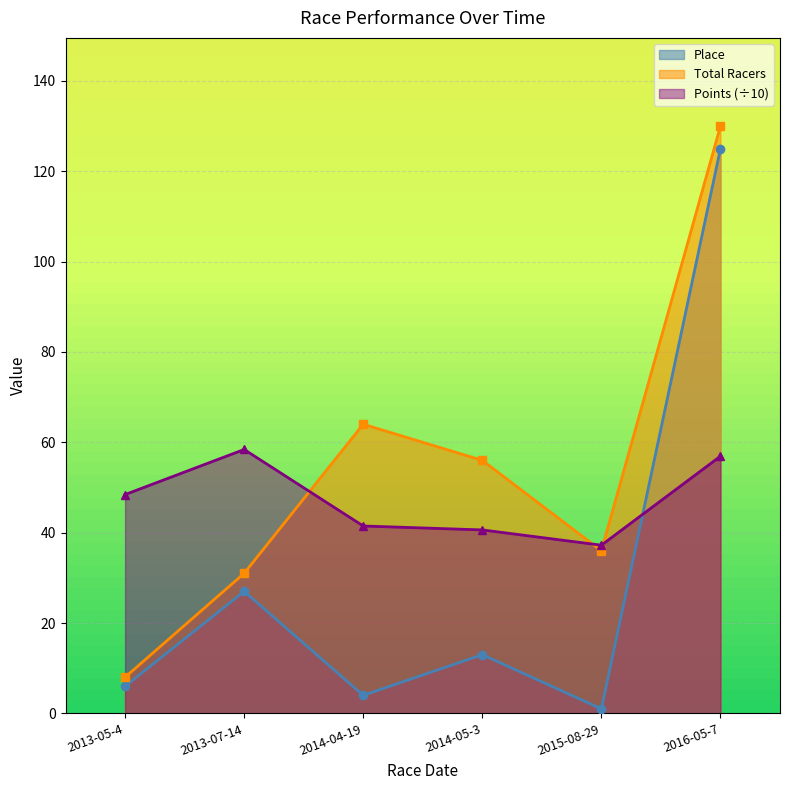

True or false: Place has a value of 4.0 at 2014-04-19.

True